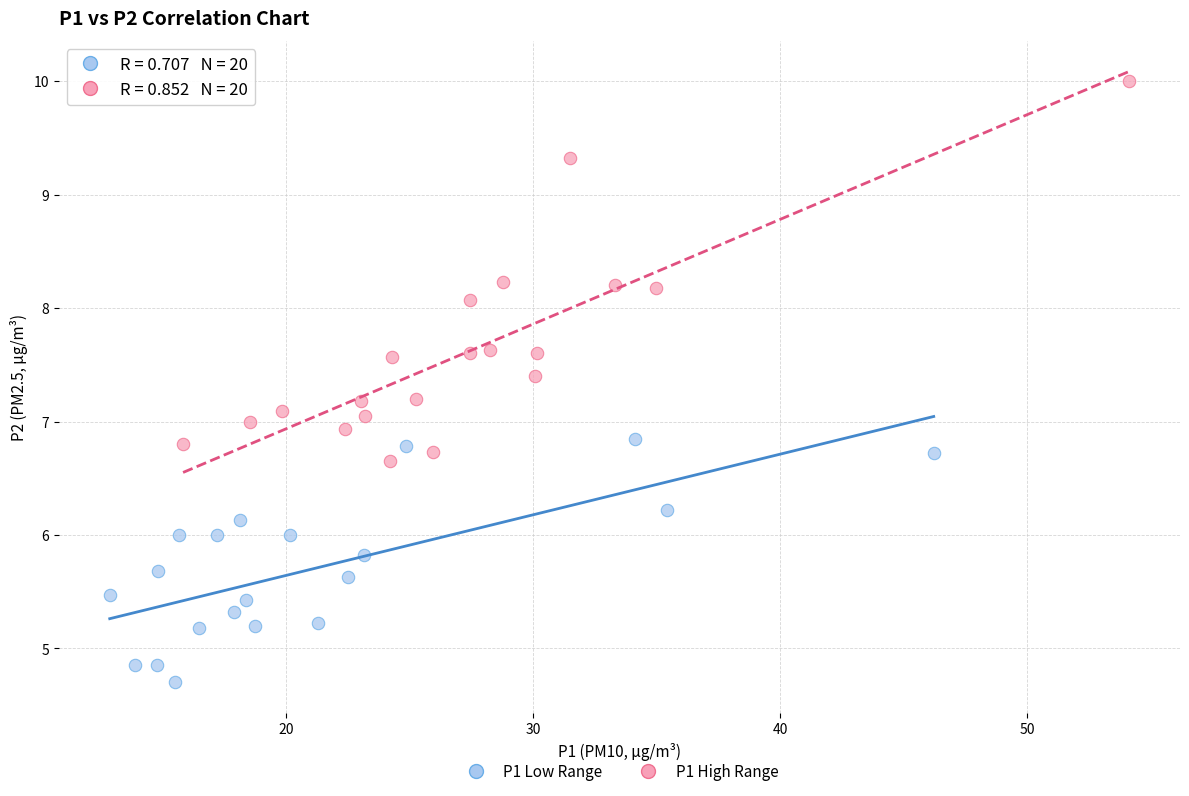

Which series contains the lowest Y value?

P1 Low Range